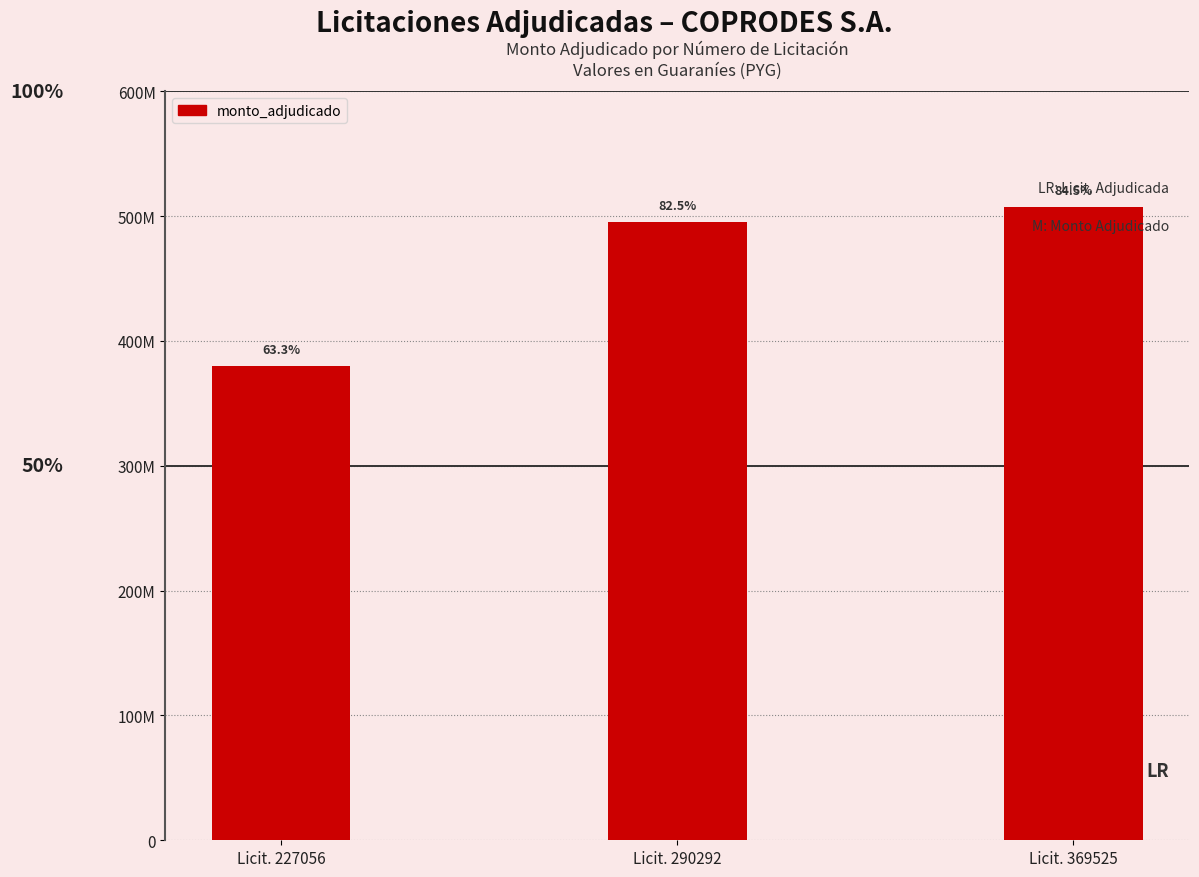

Does the chart contain any negative values?

No